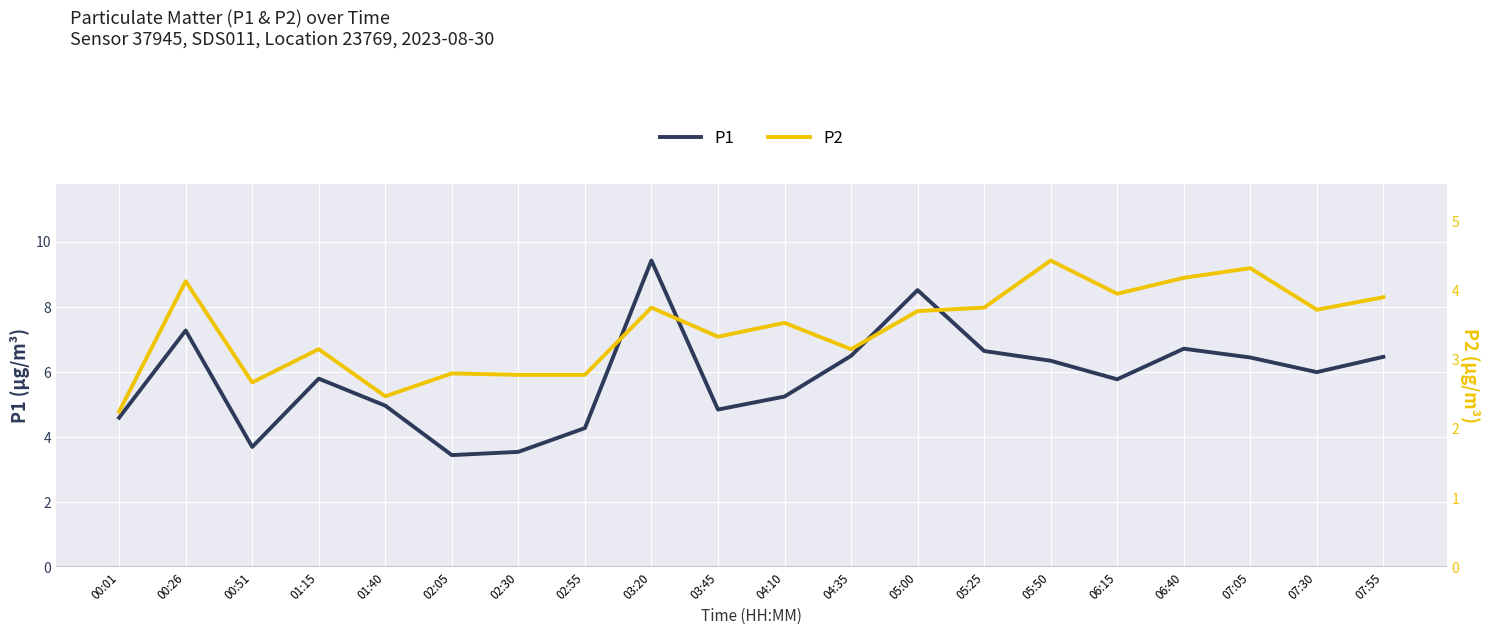

How many distinct data groups are displayed?

2